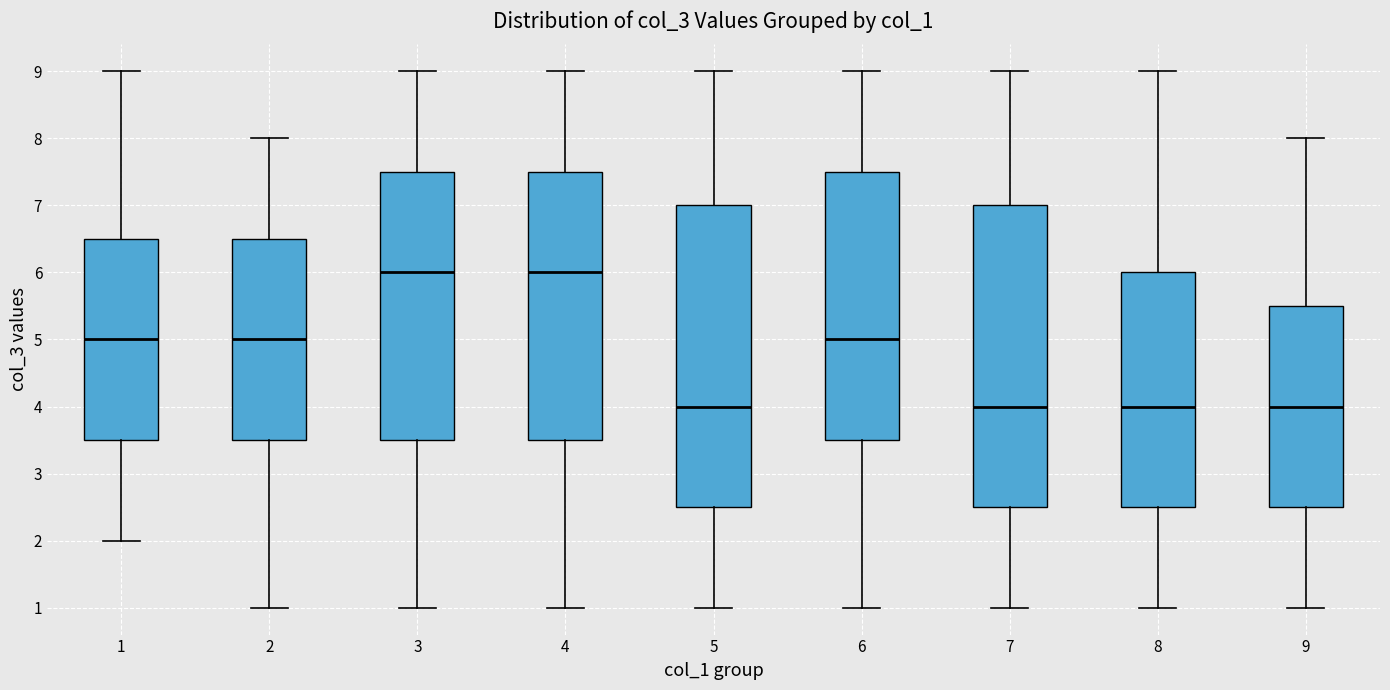

Where is the lower edge of the box at x = 9 on the y-axis? The values are not printed on the chart, so give them approximately, as read against the axis.

2.5